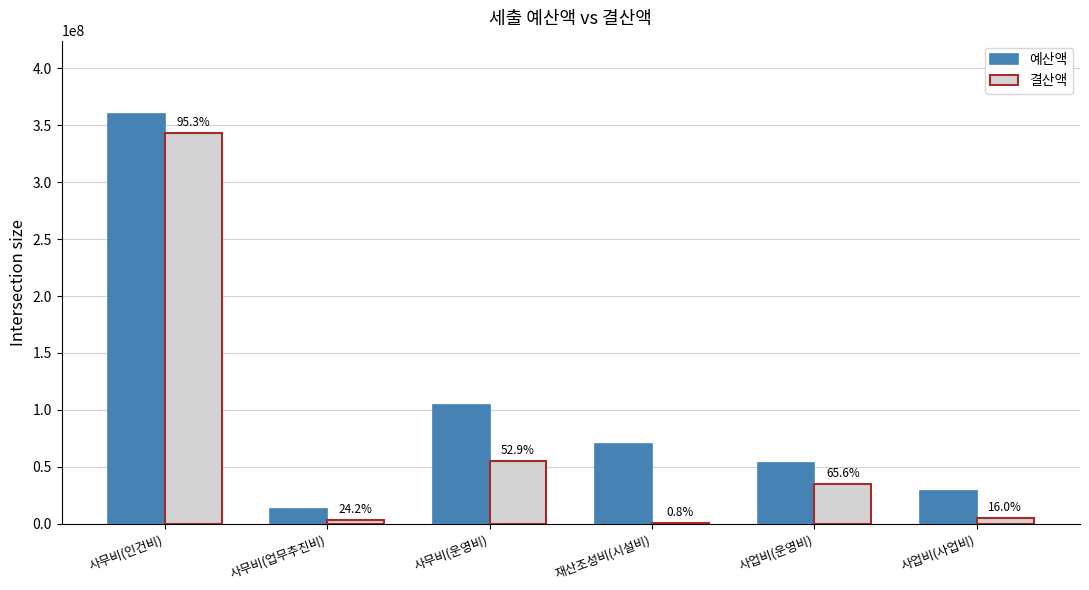

At which category does the chart reach its minimum across all series?

재산조성비(시설비)